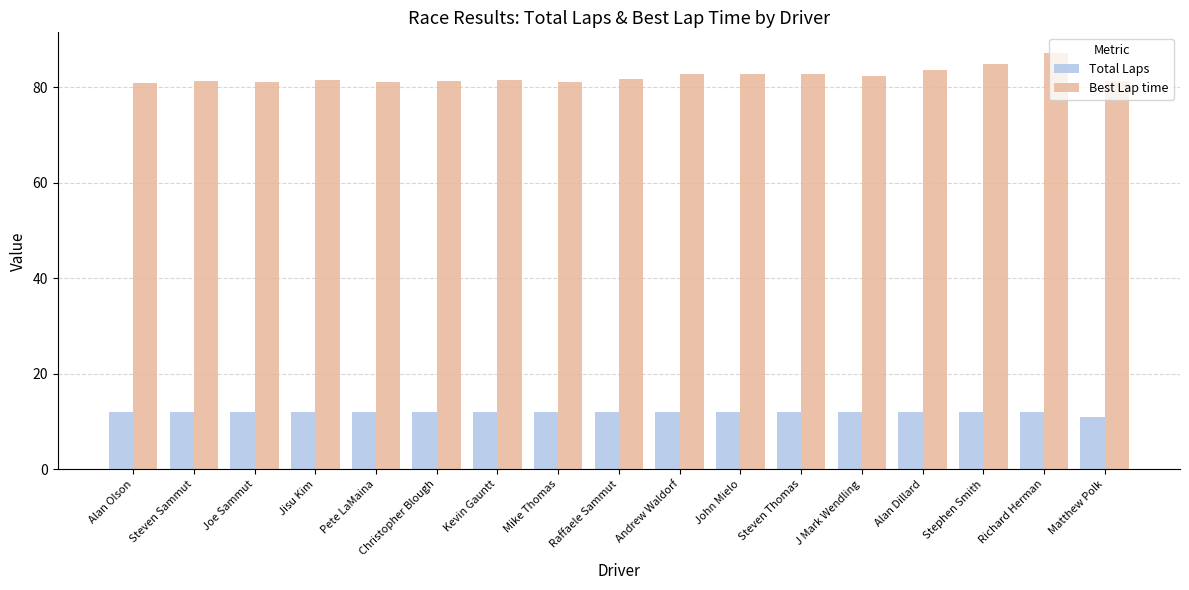

At which label does Total Laps reach its minimum?

Matthew Polk